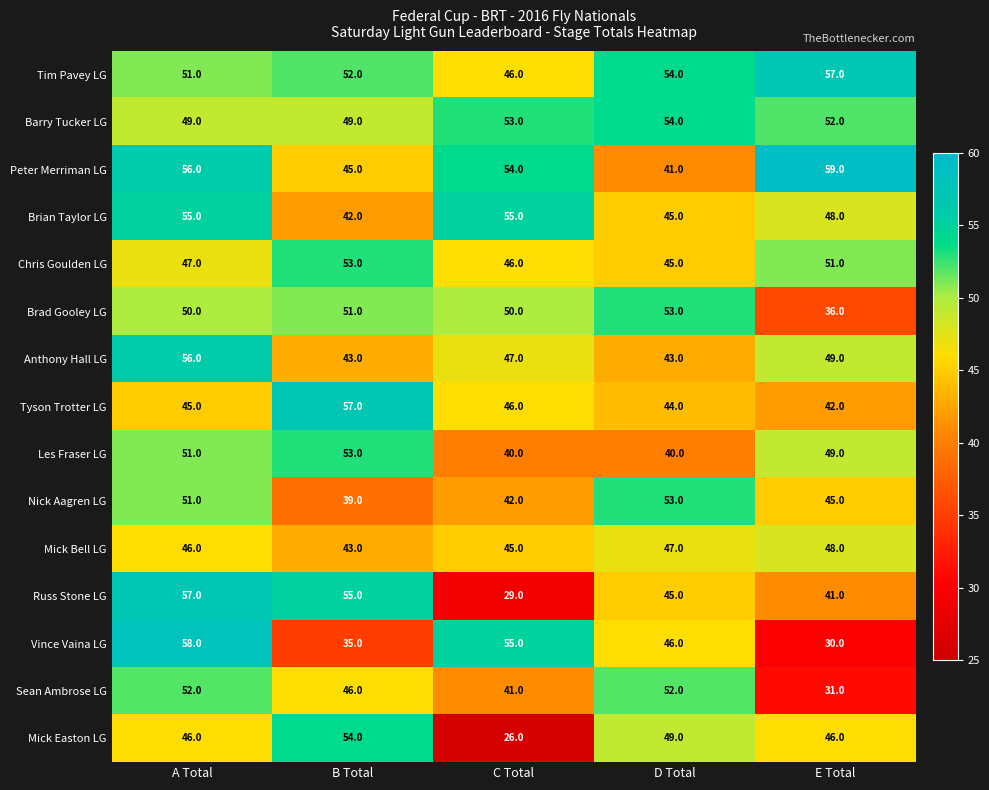

What is the difference between the maximum and minimum values in the Vince Vaina LG series?

28